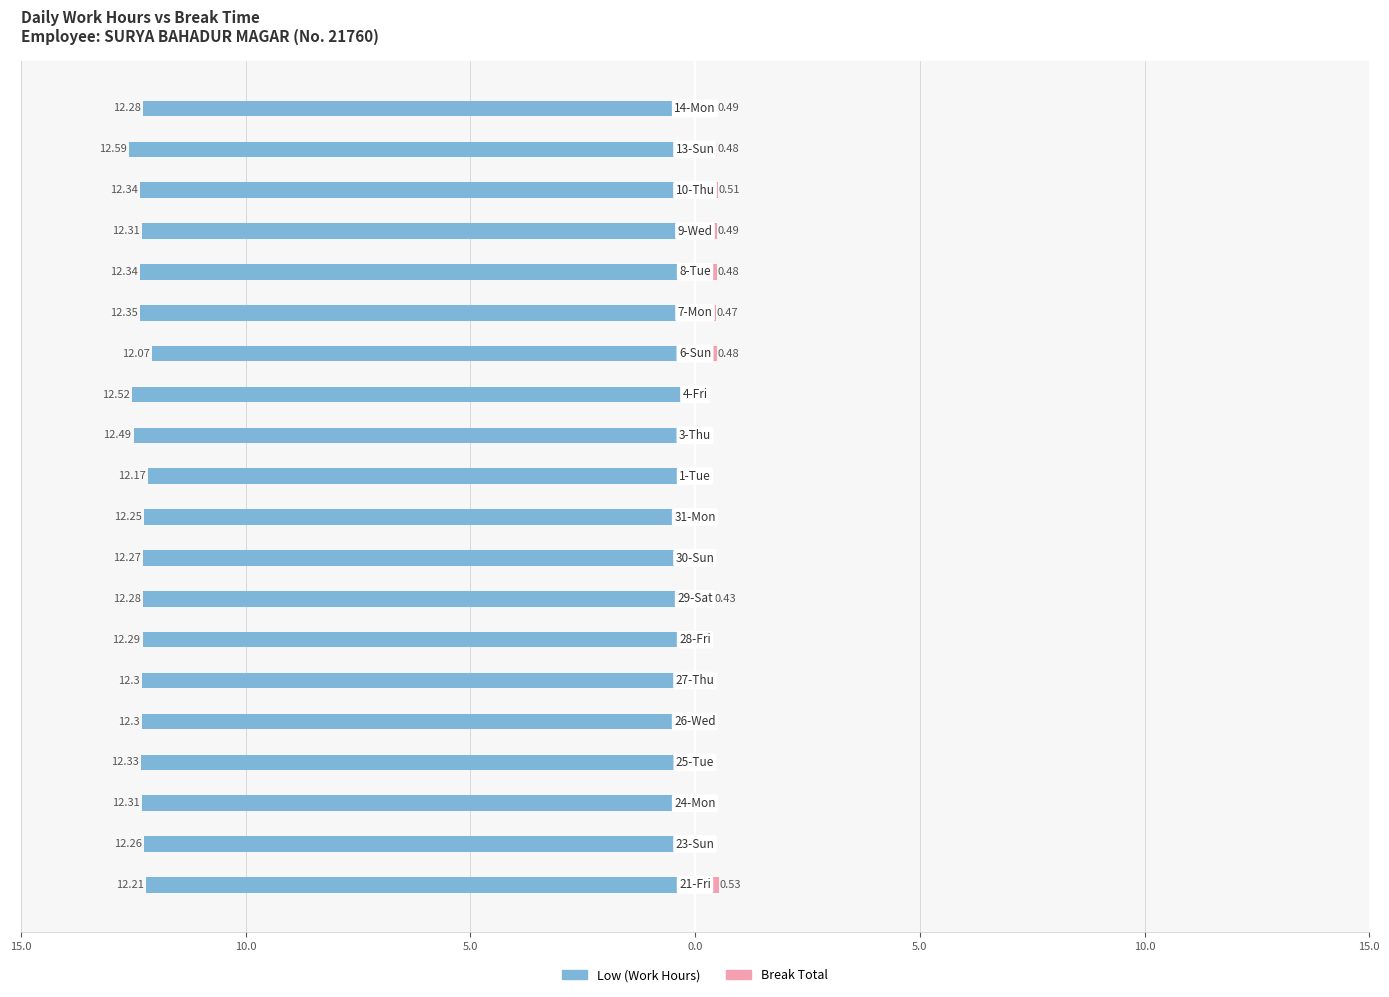

What is the minimum value for Low (Work Hours)?

-12.6